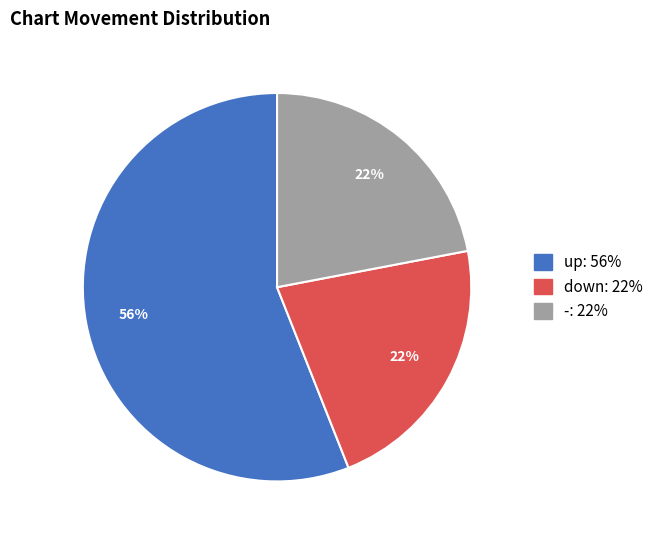

Count the number of slices in the pie.

3